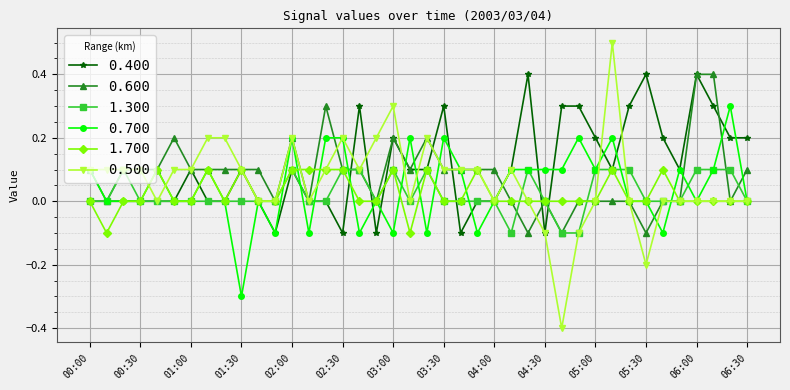

What is the minimum value shown in the chart?

-0.4